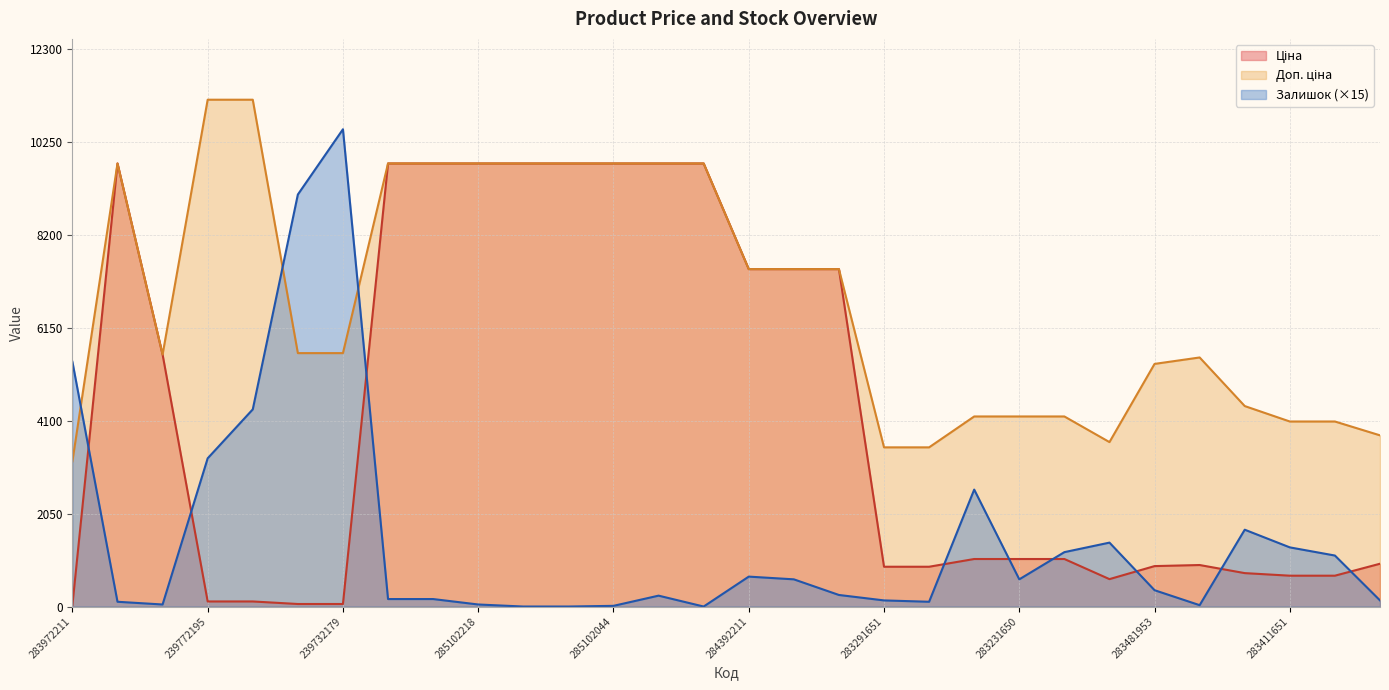

What is the minimum value for Доп. ціна?

3205.0